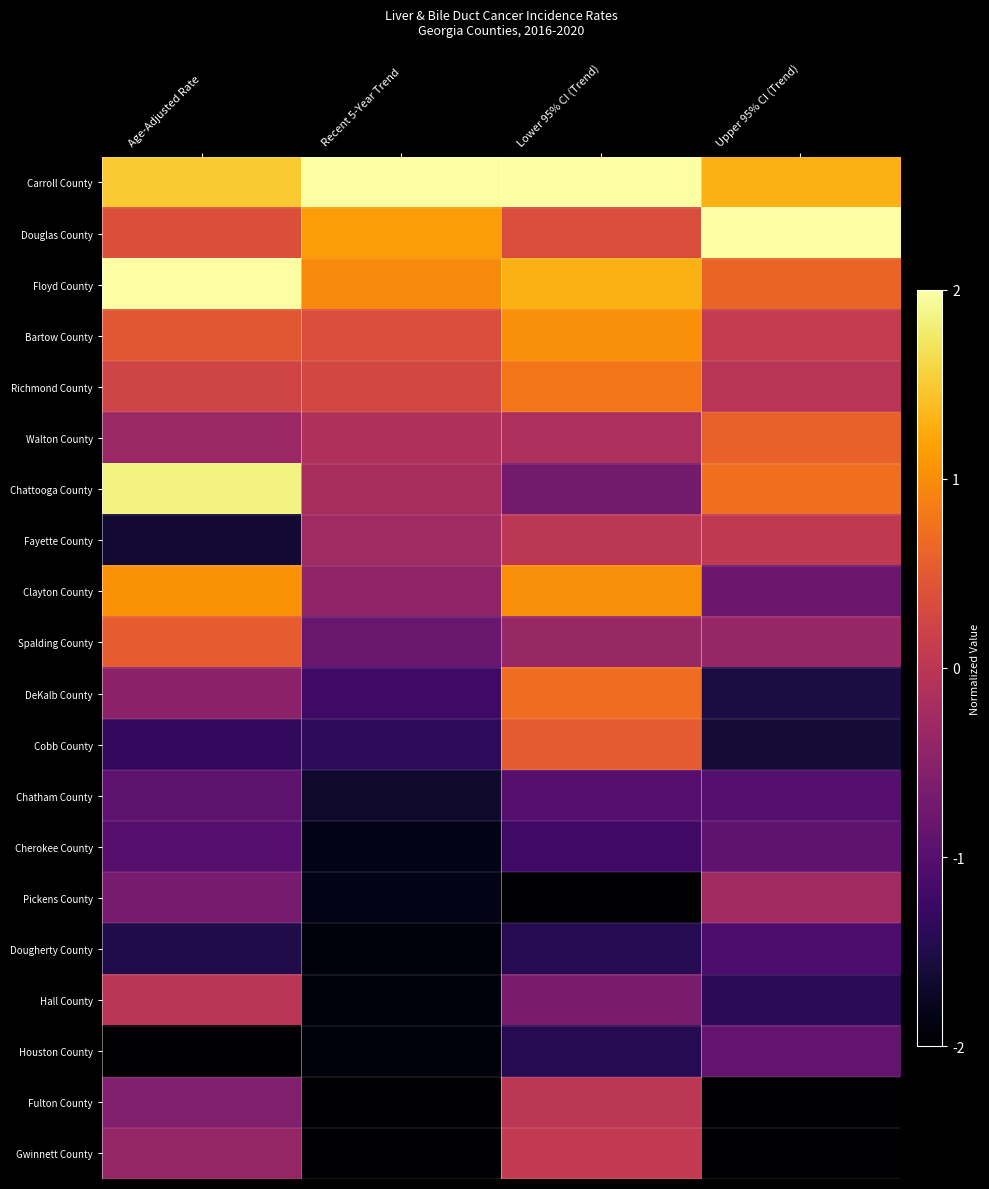

List the series in order of their peak value, highest first.

Carroll County, Douglas County, Floyd County, Chattooga County, Clayton County, Bartow County, Richmond County, DeKalb County, Walton County, Spalding County, Cobb County, Gwinnett County, Fayette County, Fulton County, Hall County, Pickens County, Houston County, Cherokee County, Chatham County, Dougherty County